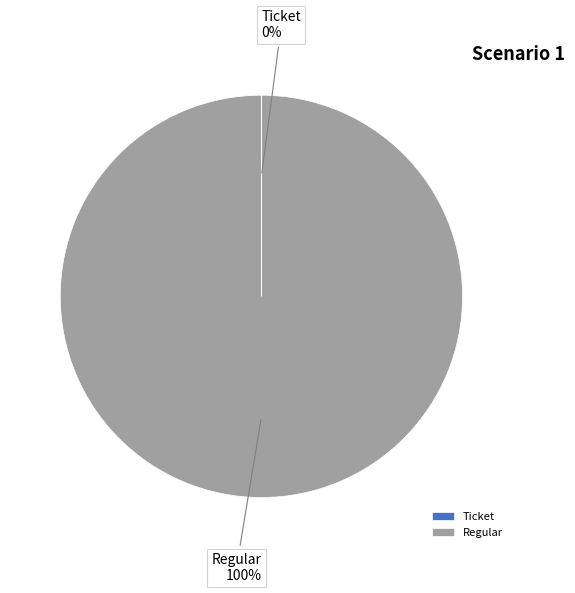

Is it true that Regular is 100% of the pie?

True